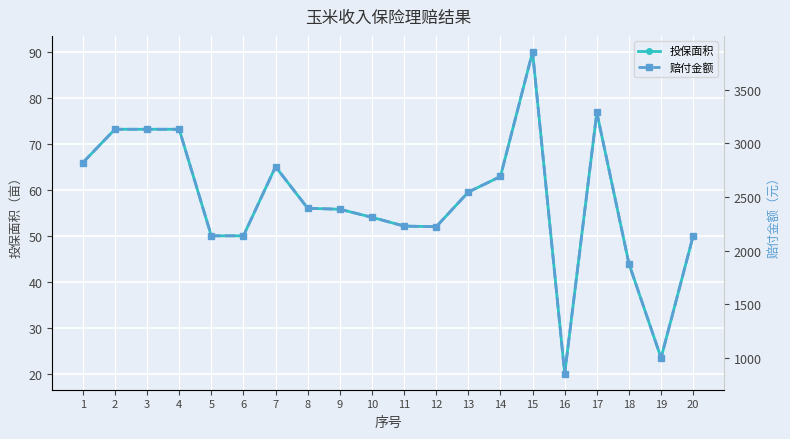

Which series has the largest total across all categories?

赔付金额